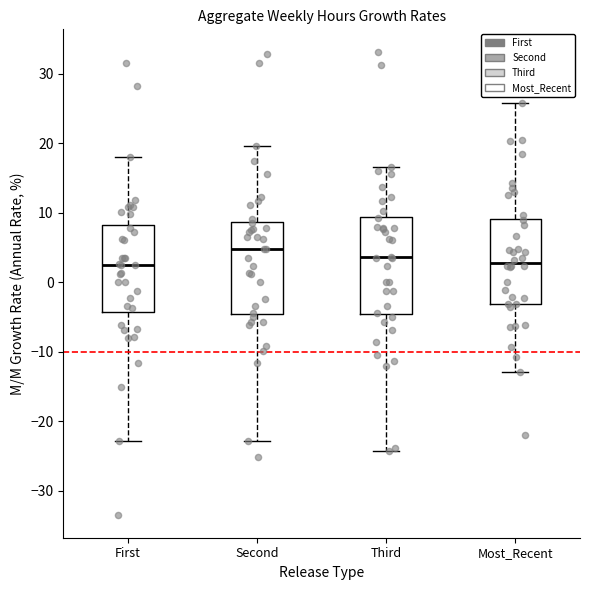

Reading left to right, transcribe this box plot: for each box, give where its median line is, the range the box spans, and where its two whiskers end, as read against the y-axis. The values are not printed on the chart, so give them approximately, as read against the axis.

First: median 2, box -4 to 8, whiskers -23 to 18
Second: median 5, box -5 to 9, whiskers -23 to 20
Third: median 4, box -5 to 9, whiskers -24 to 17
Most_Recent: median 3, box -3 to 9, whiskers -13 to 26